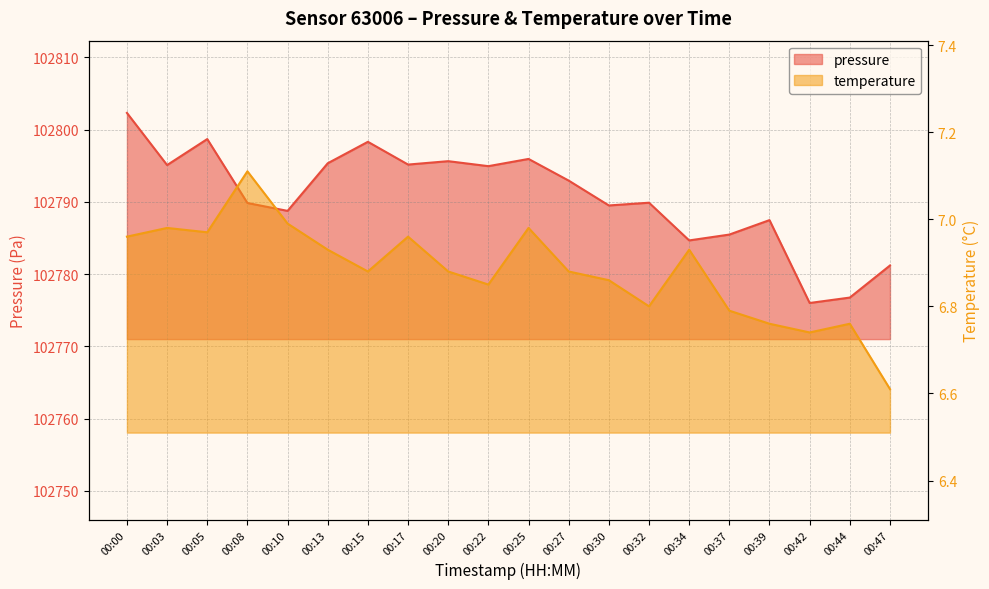

What is the value of the temperature point at the 10th from the left?

6.8